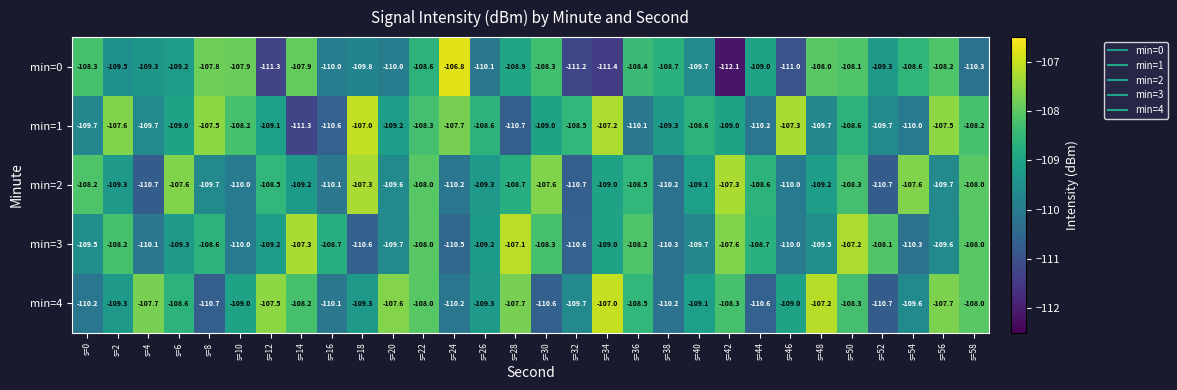

Which series has the widest spread of values?

min=0